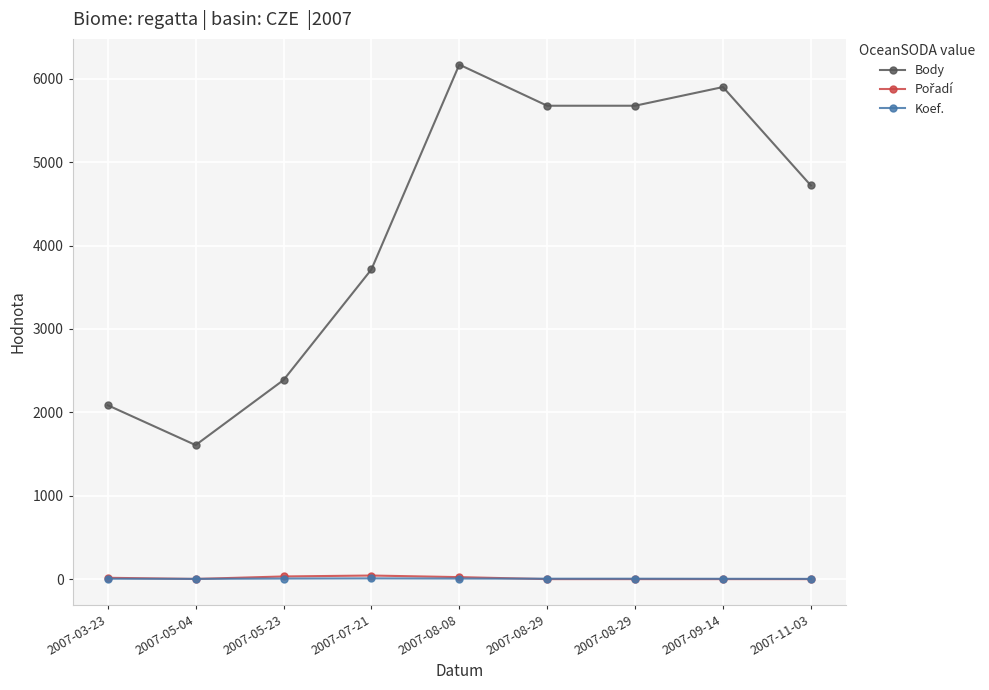

How many series are shown in this chart?

3